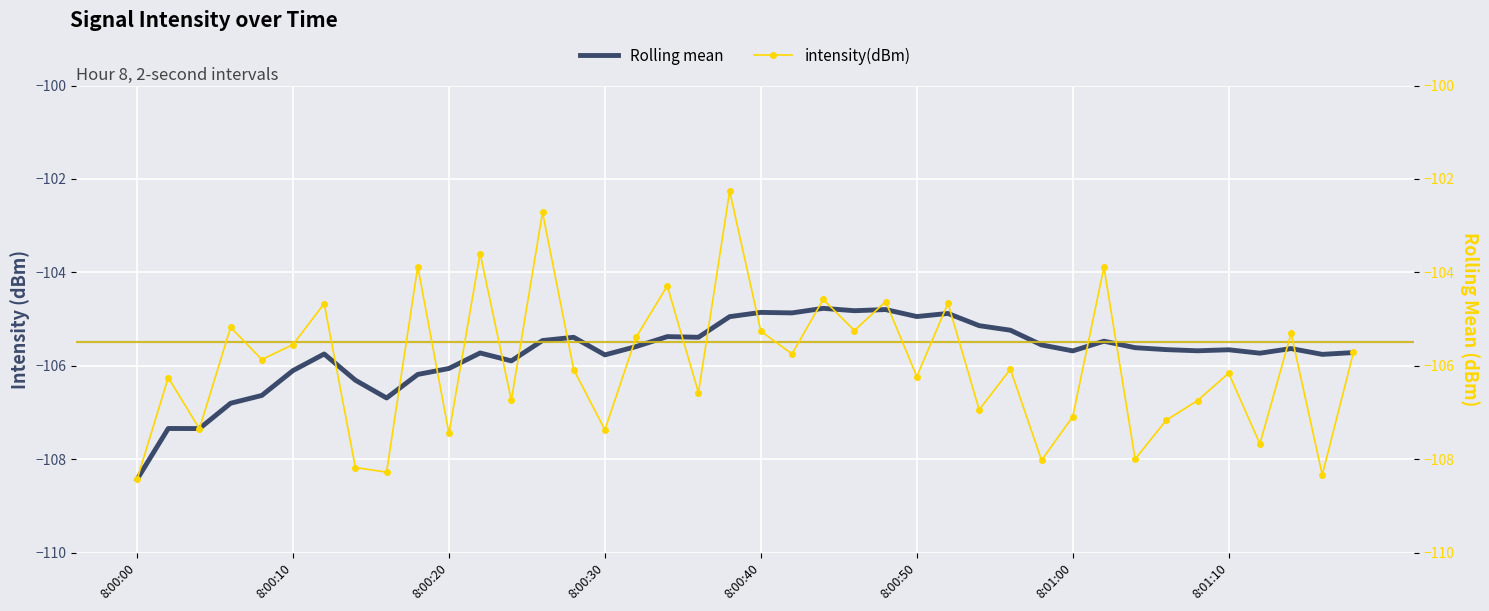

How many categories are shown in the chart?

40